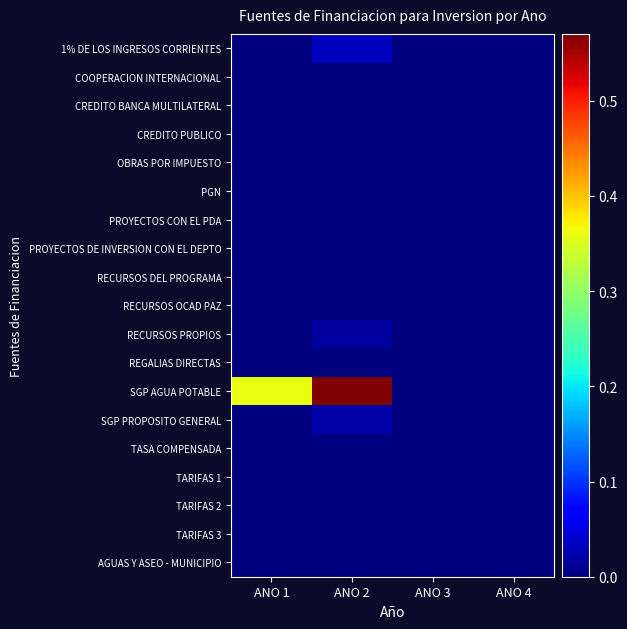

Between ANO 2 and ANO 4, which is larger?

ANO 2